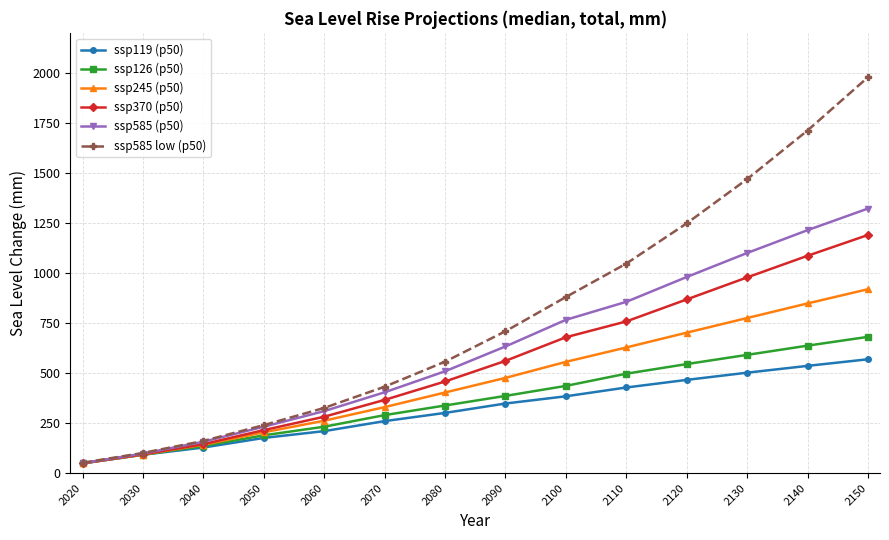

Is it true that ssp126 (p50) equals 170 at 2070?

False